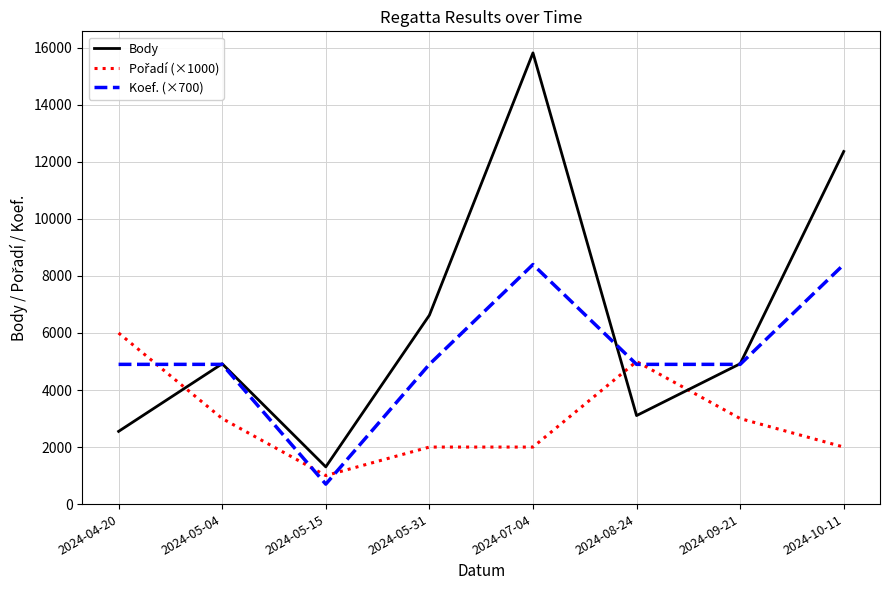

At which category is the sum across all series the highest?

2024-07-04